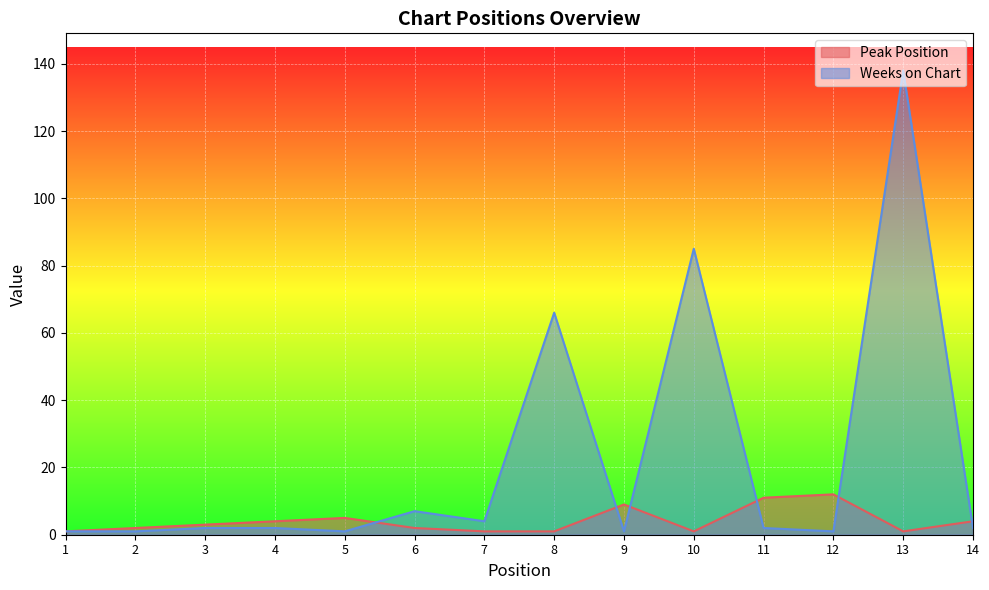

What is the value of the Weeks on Chart point at the 5th from the left?

1